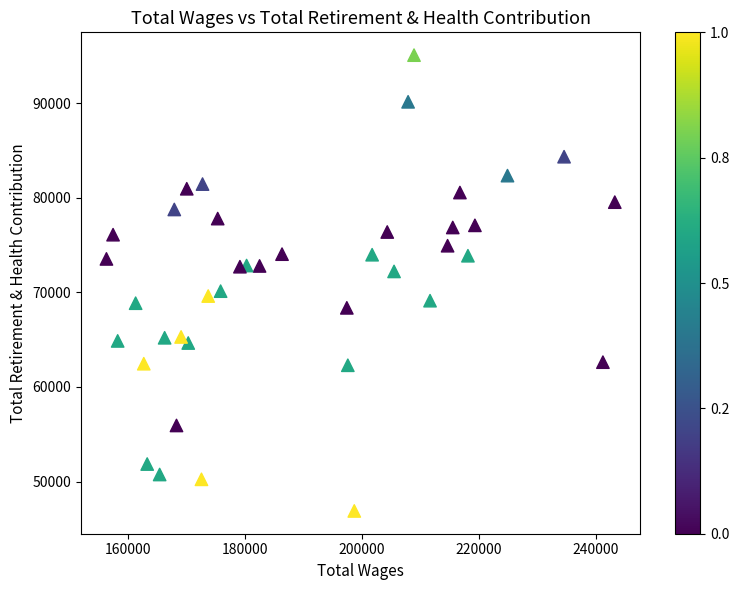

What is the range of Y values (max minus min)?

48177